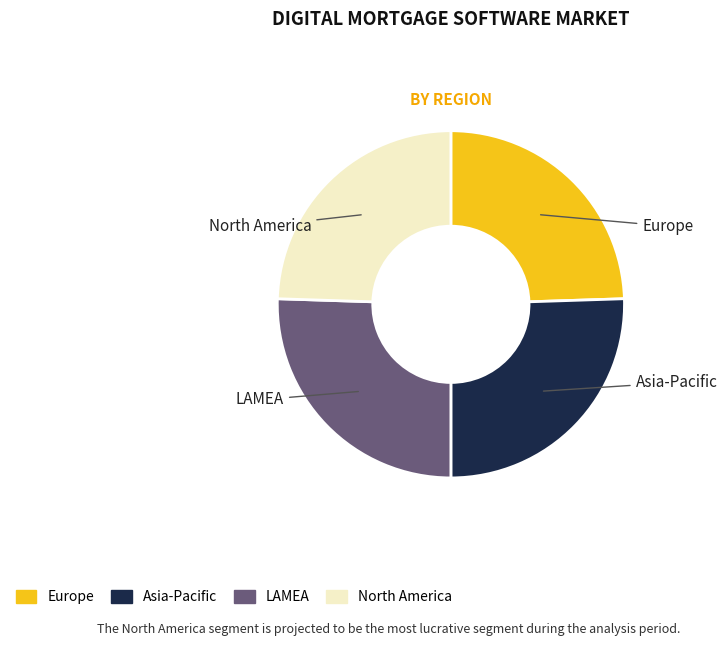

Does any single category account for the majority?

No